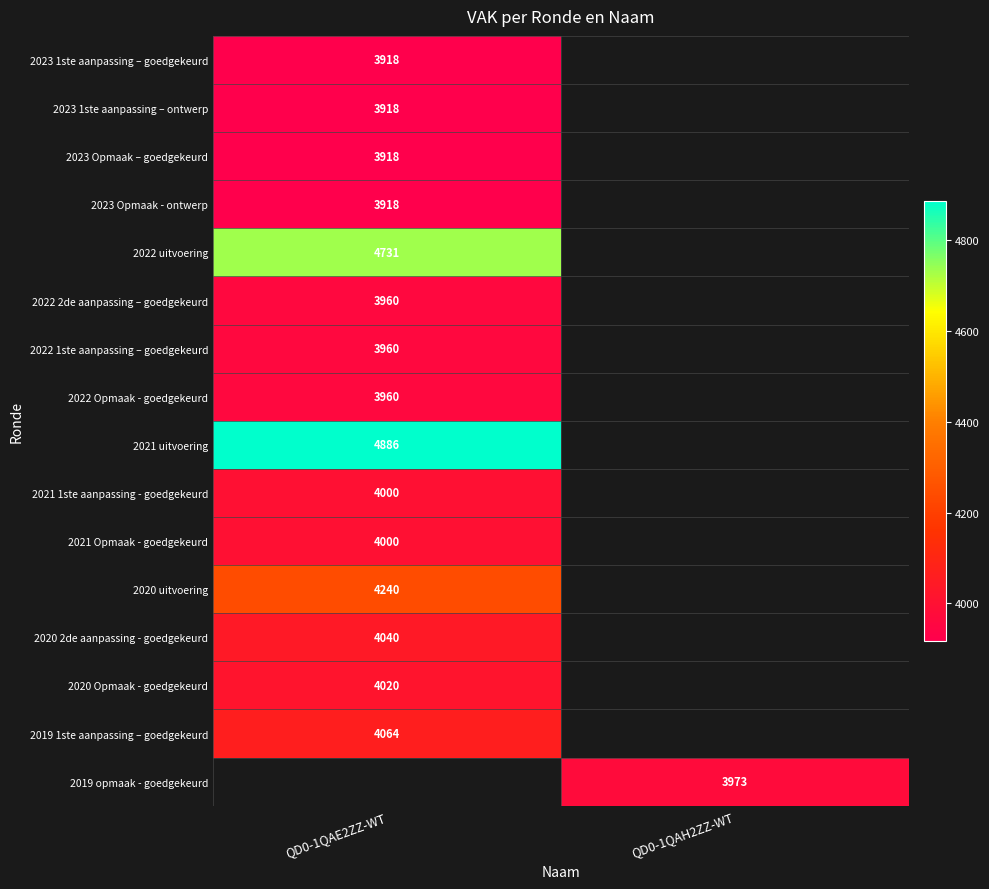

At which category does the chart reach its minimum across all series?

QD0-1QAE2ZZ-WT